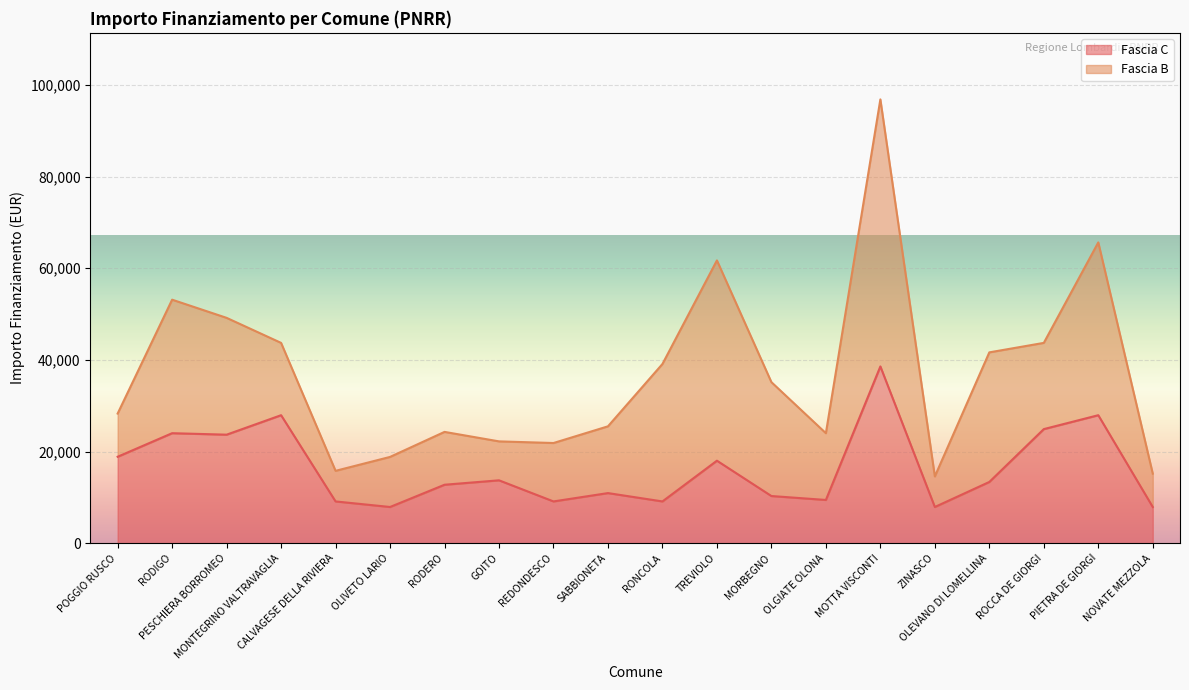

How many interior local peaks (higher than both neighbors) does the data have?

7